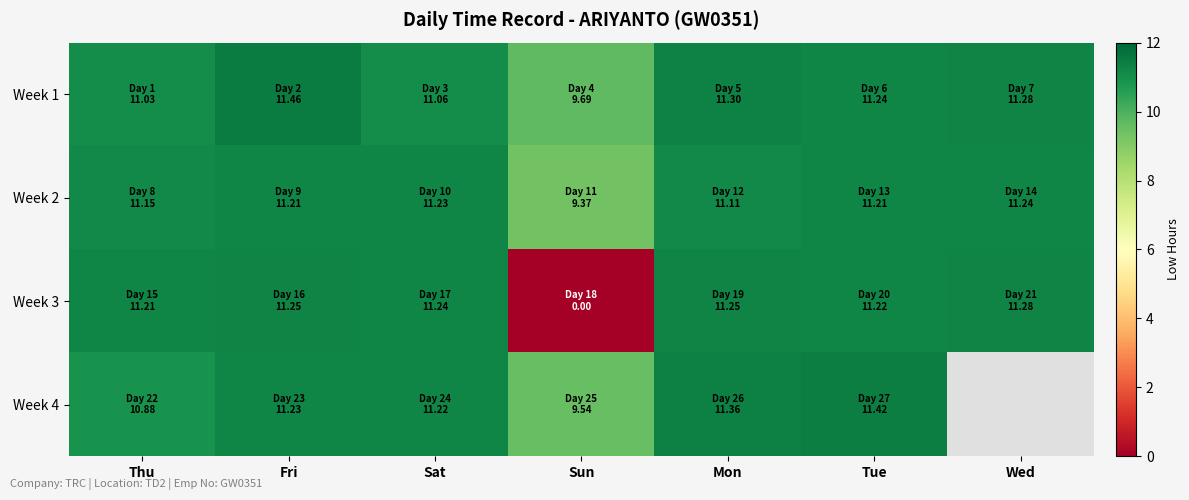

What is the spread (max minus min) of values at Thu?

0.3